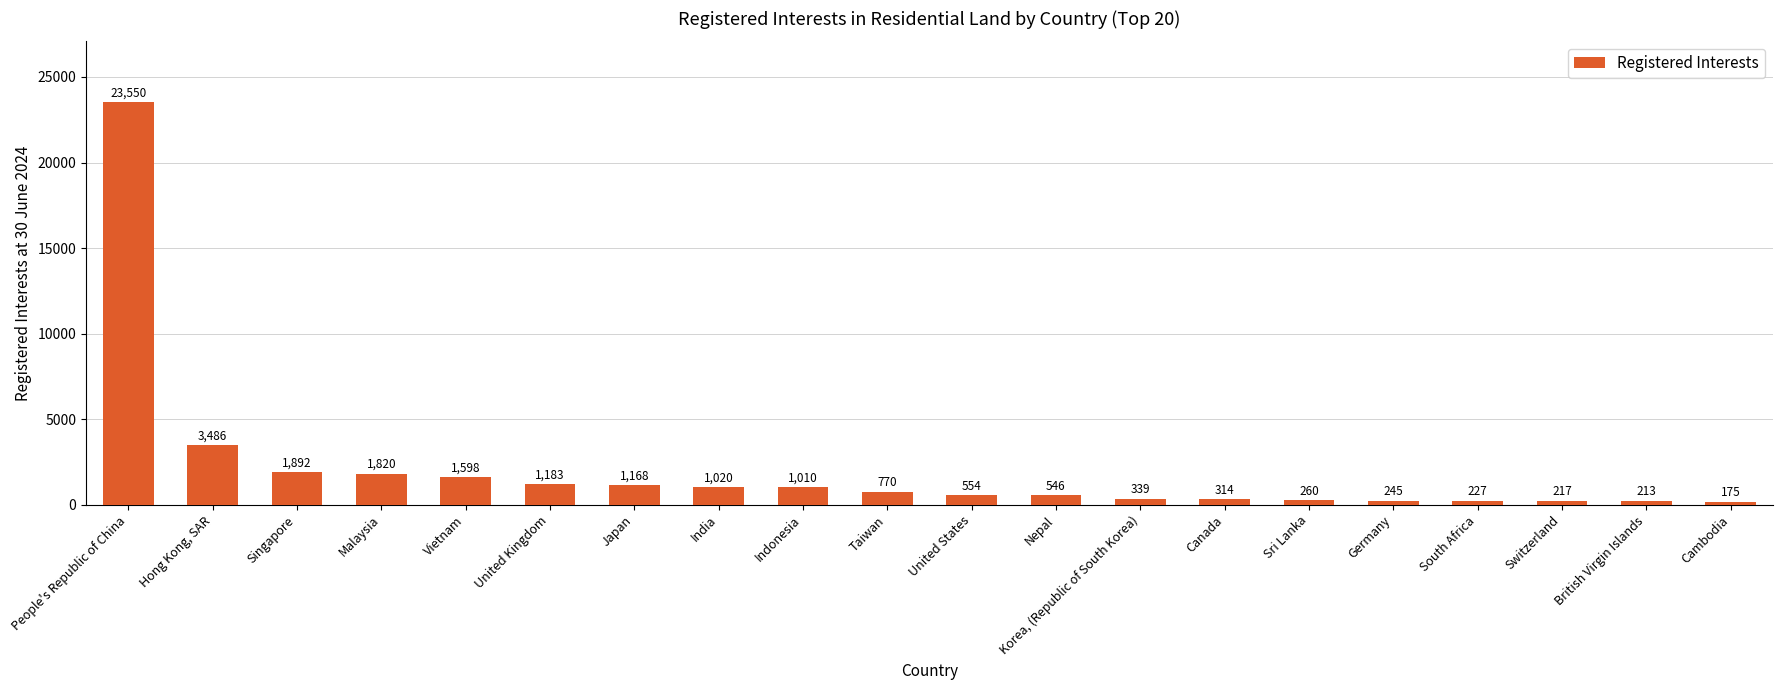

What is the label of the 12th bar from the right?

Indonesia